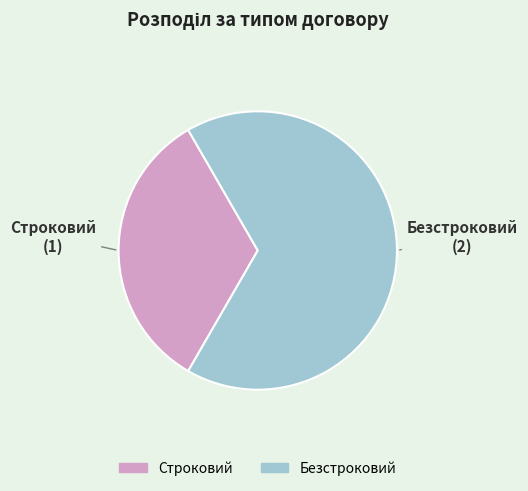

Is there any slice that represents more than half of the pie?

Yes